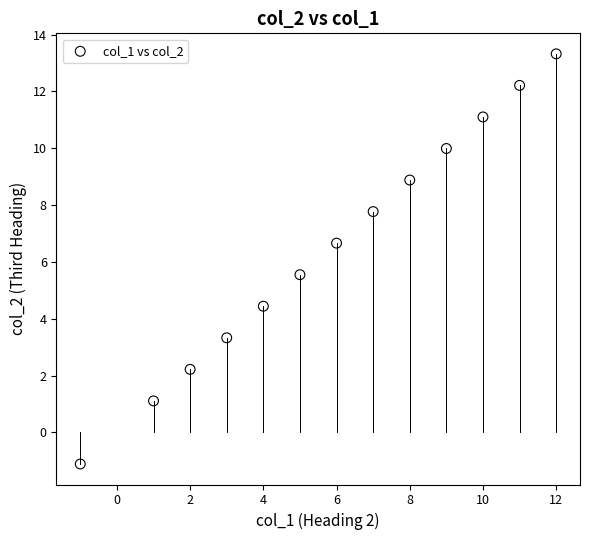

What is the range of X values (max minus min)?

13.0